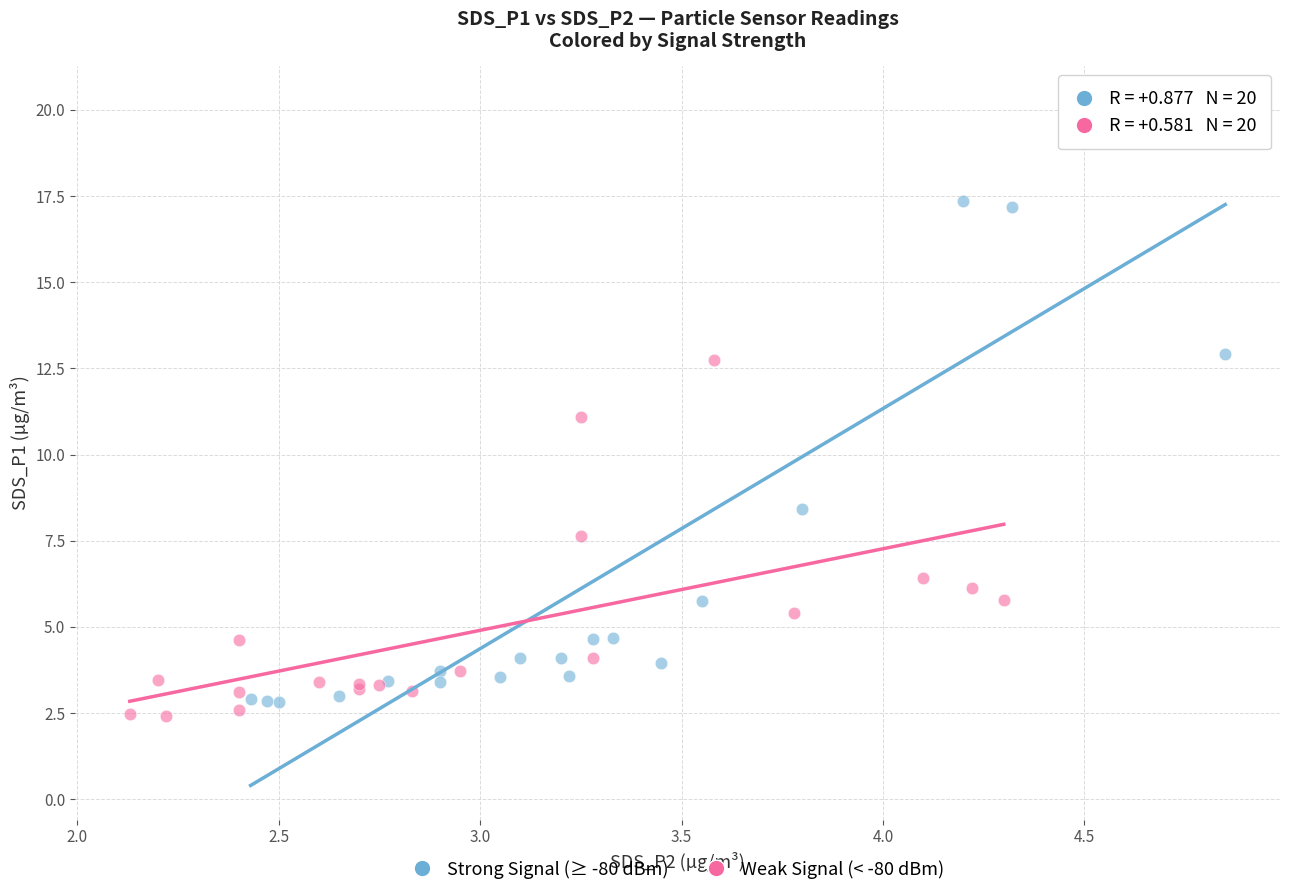

What are all the series names shown in the legend?

Strong Signal (≥ -80 dBm), Weak Signal (< -80 dBm)